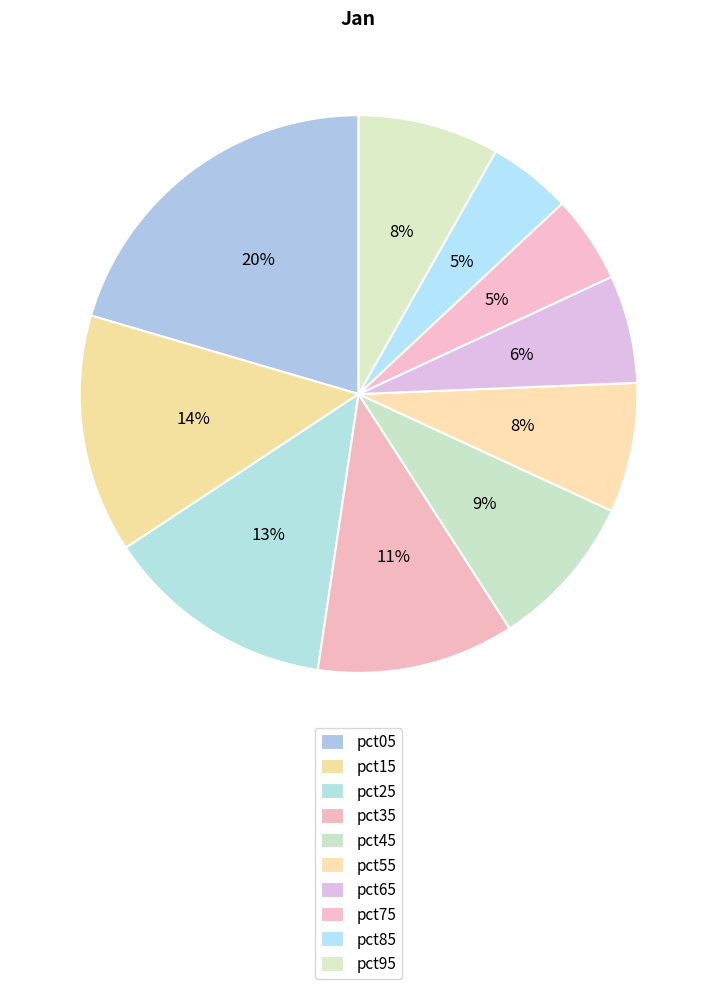

Combined, do pct85 and pct35 account for over 50%?

No